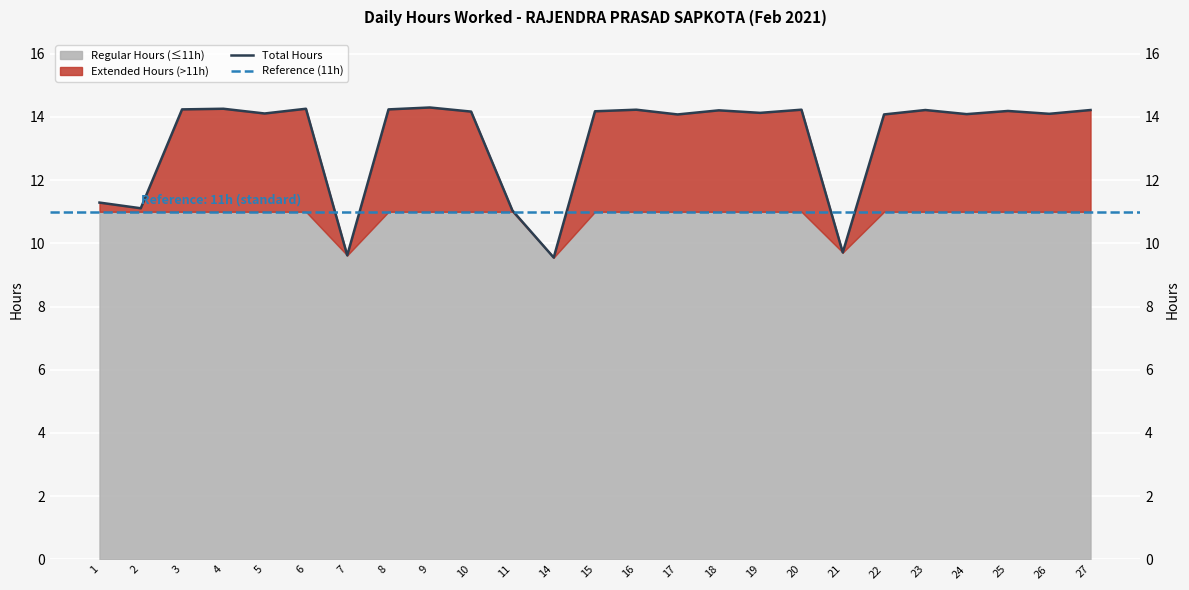

Rank the categories by value from lowest to highest.

14, 7, 21, 11, 2, 1, 17, 22, 24, 26, 5, 19, 10, 15, 25, 18, 23, 27, 16, 20, 3, 8, 4, 6, 9